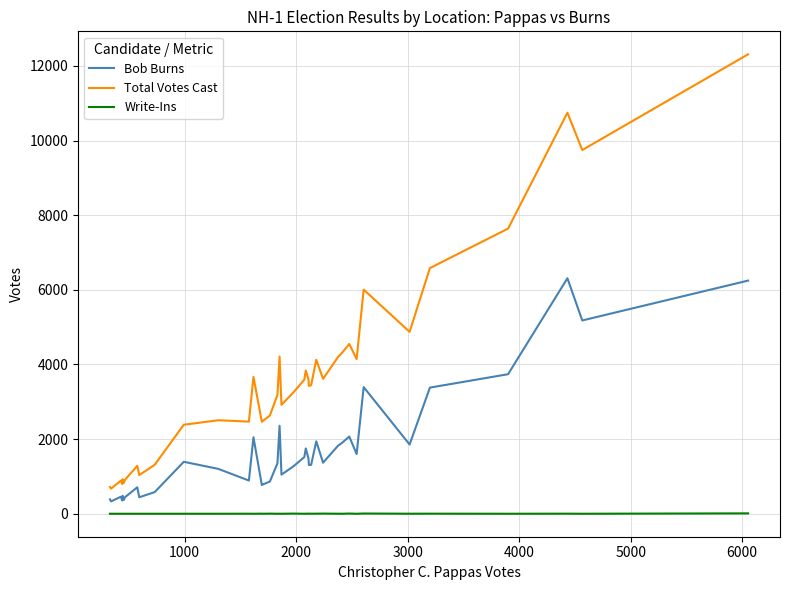

What is the difference between the second highest and minimum values in the Write-Ins series?

6